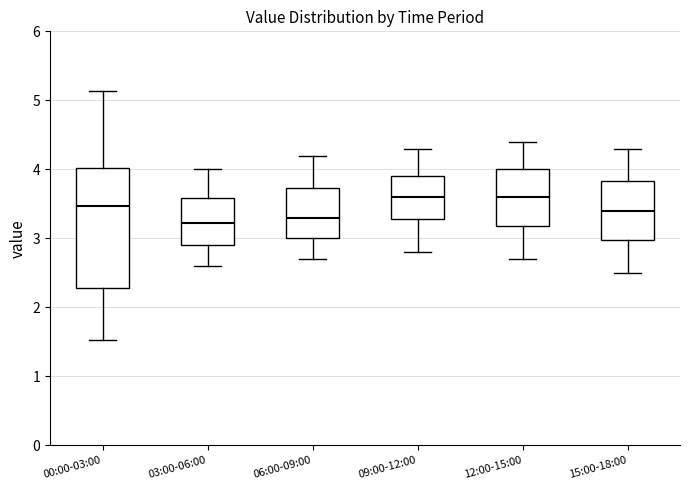

Where does the median line of the box for 00:00-03:00 sit on the y-axis? The values are not printed on the chart, so give them approximately, as read against the axis.

3.5